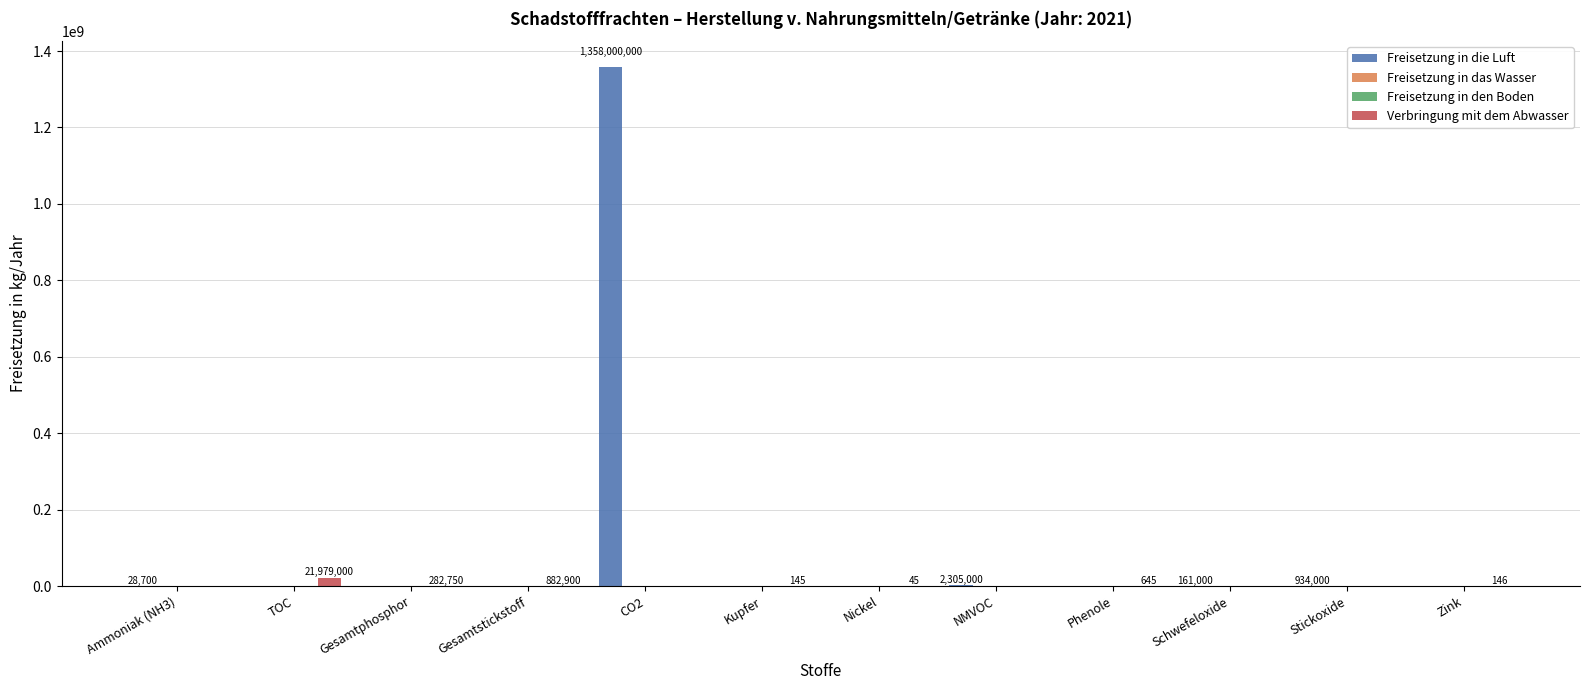

What is the label of the 11th bar from the left?

Stickoxide